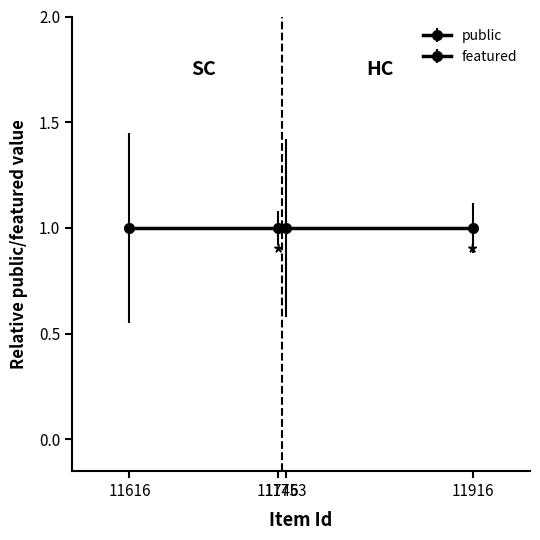

Between 11710 and 11648, which is larger?

11710